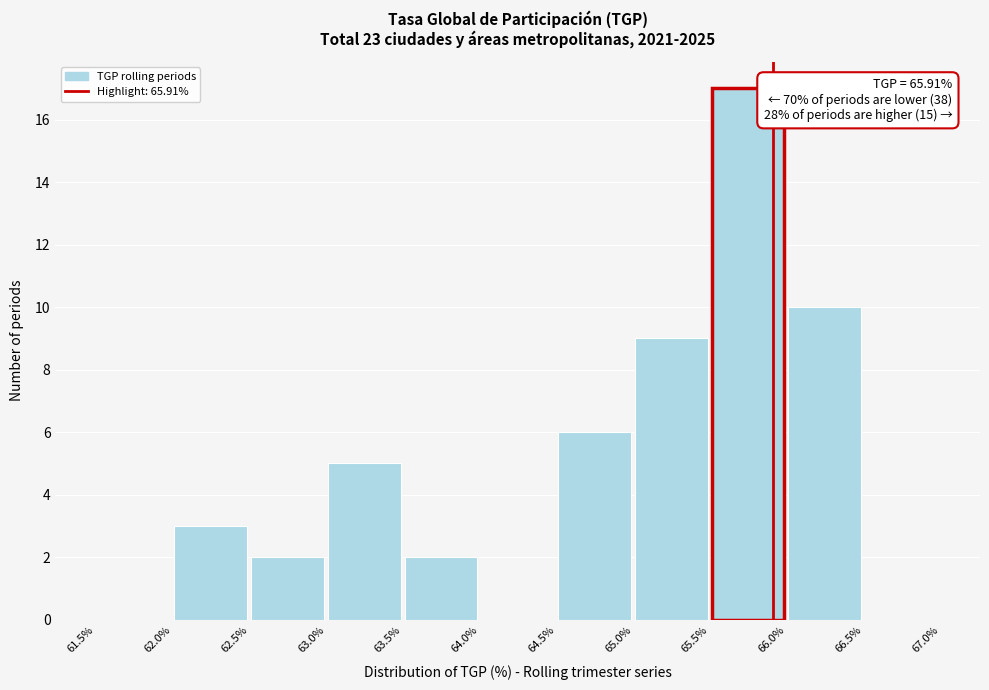

Over which range of the x-axis is the bar tallest?

65.5% to 66.0%